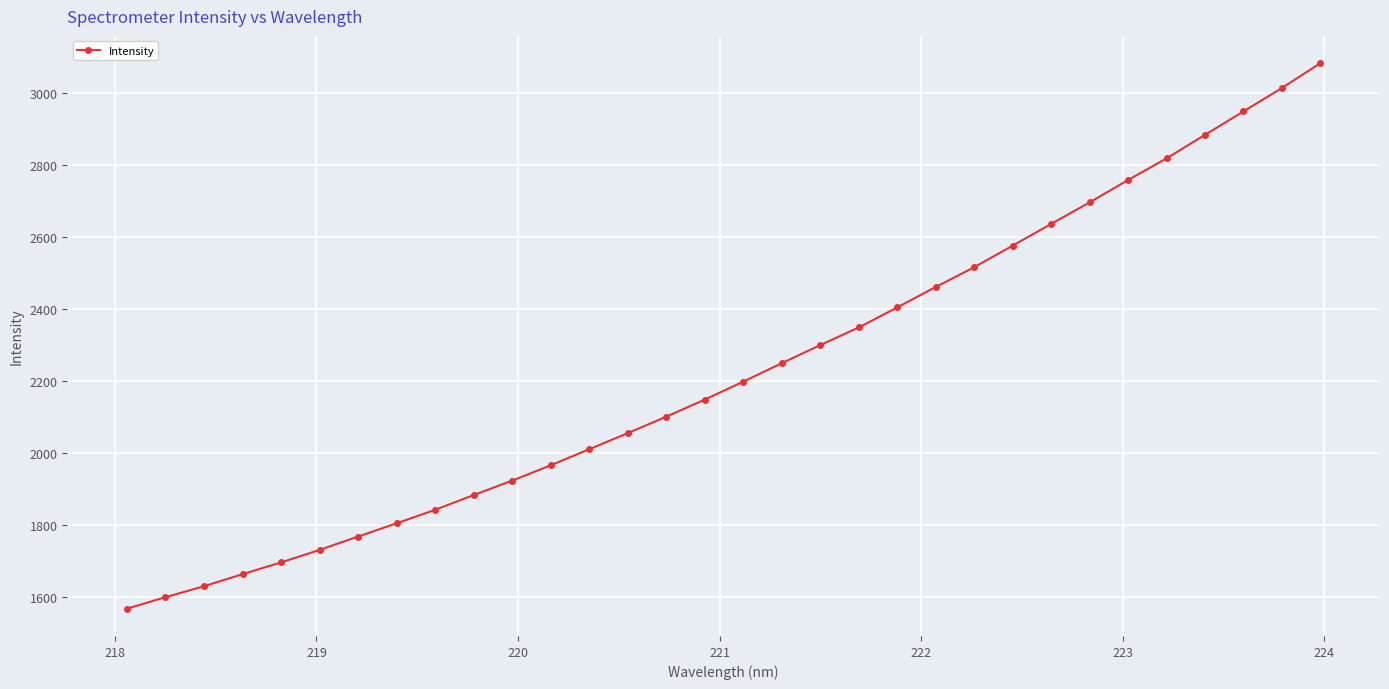

True or false: there are more than 0 points higher than both neighbors.

False